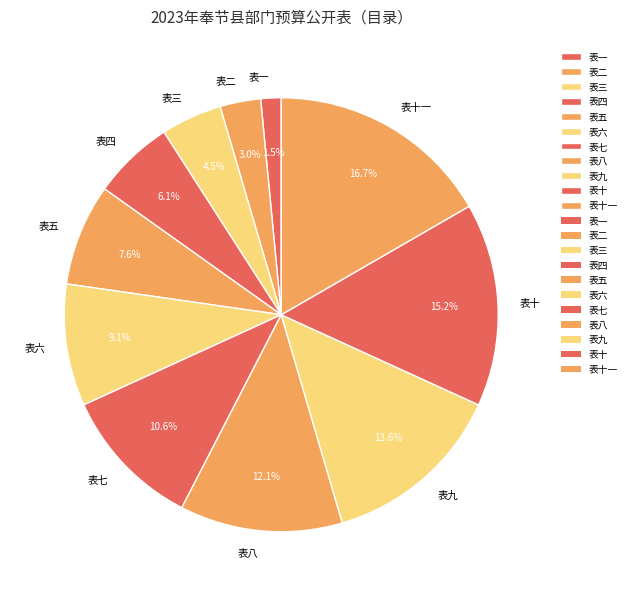

Is 表九 the majority of the pie?

No